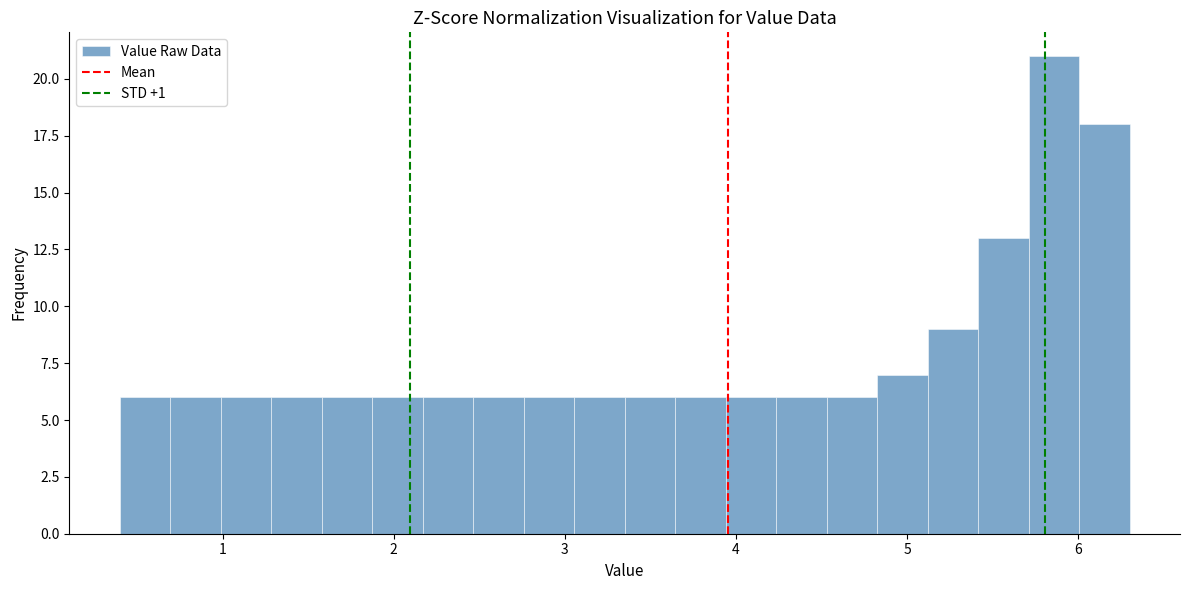

Read against the x-axis, roughly where is the centre of the tallest bar?

5.9